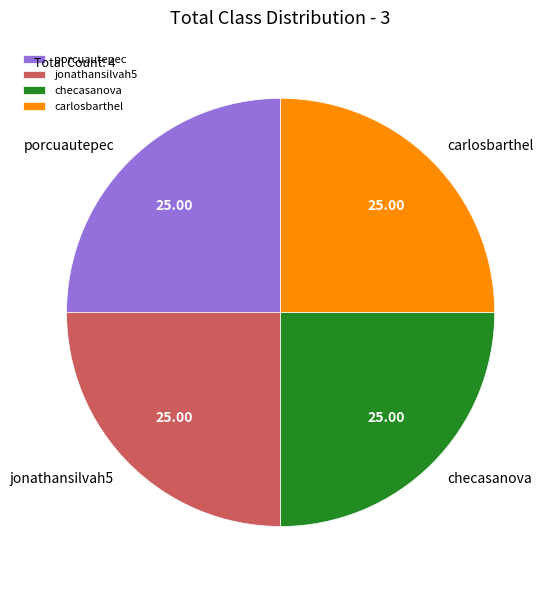

Is carlosbarthel the majority of the pie?

No